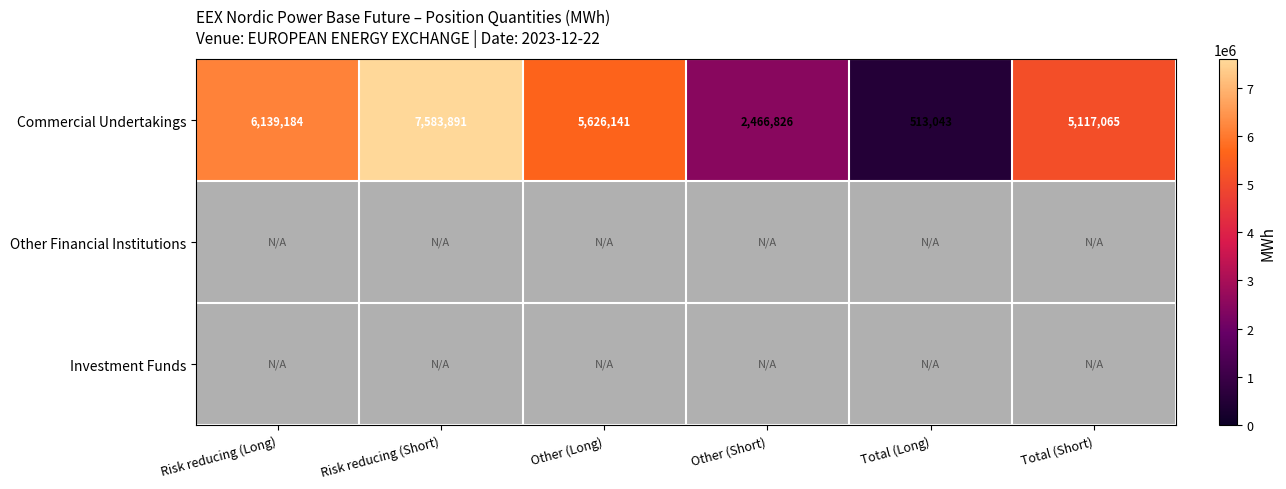

True or false: Commercial Undertakings has a value of 5626141 at Other (Long).

True